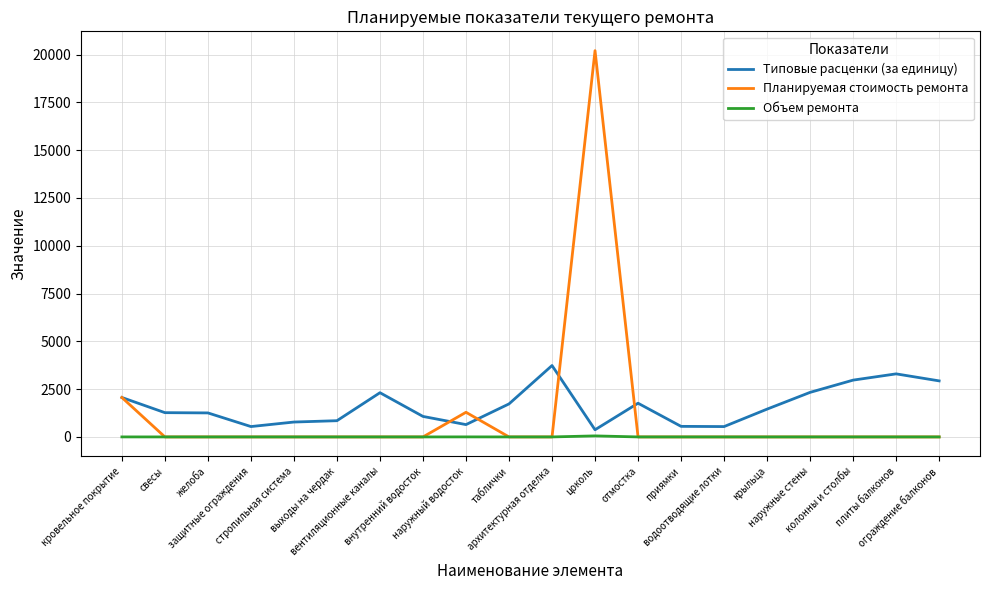

At цоколь, list the series in order from largest to smallest.

Планируемая стоимость ремонта, Типовые расценки (за единицу), Объем ремонта